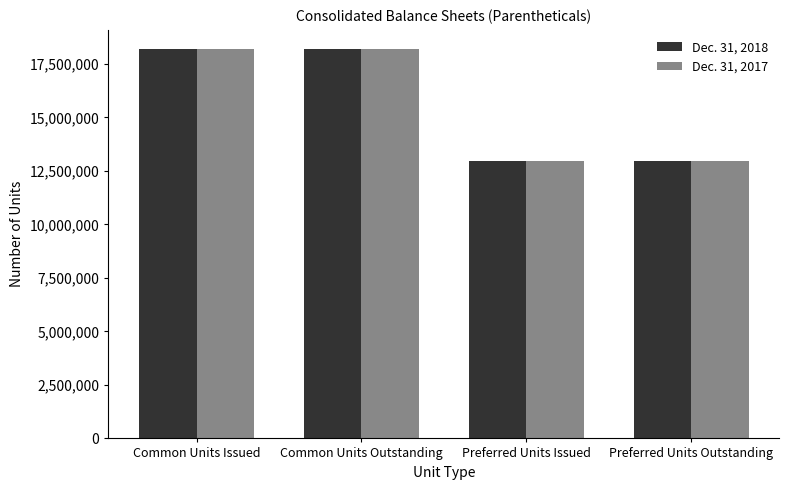

What is the sum of all Dec. 31, 2018 values?

62322866